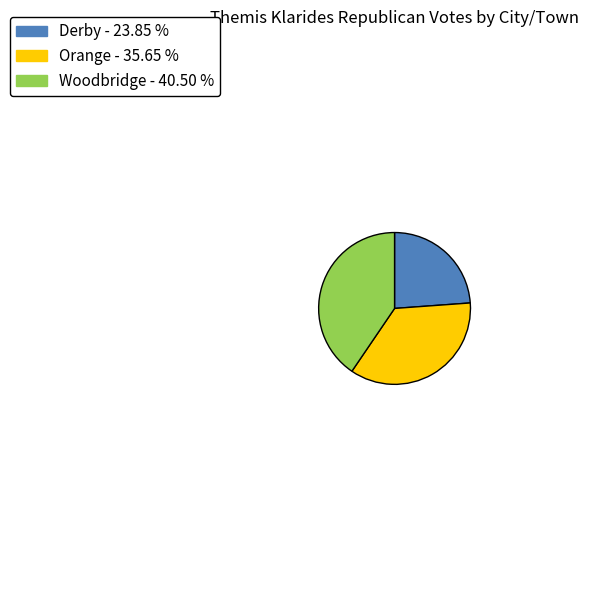

True or false: Woodbridge accounts for 51% of the total.

False